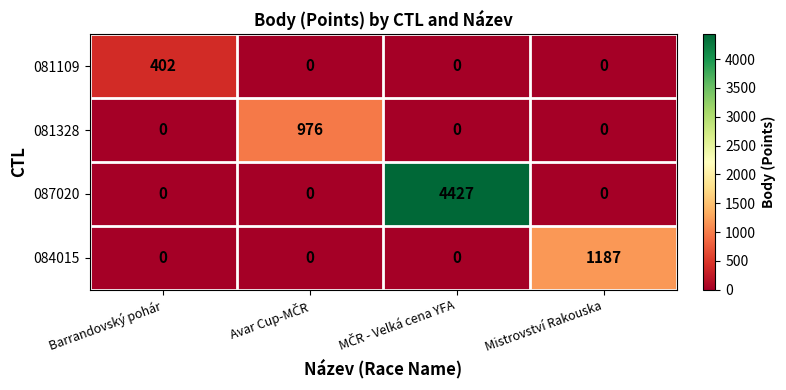

Is it true that 084015 equals 626 at Barrandovský pohár?

False